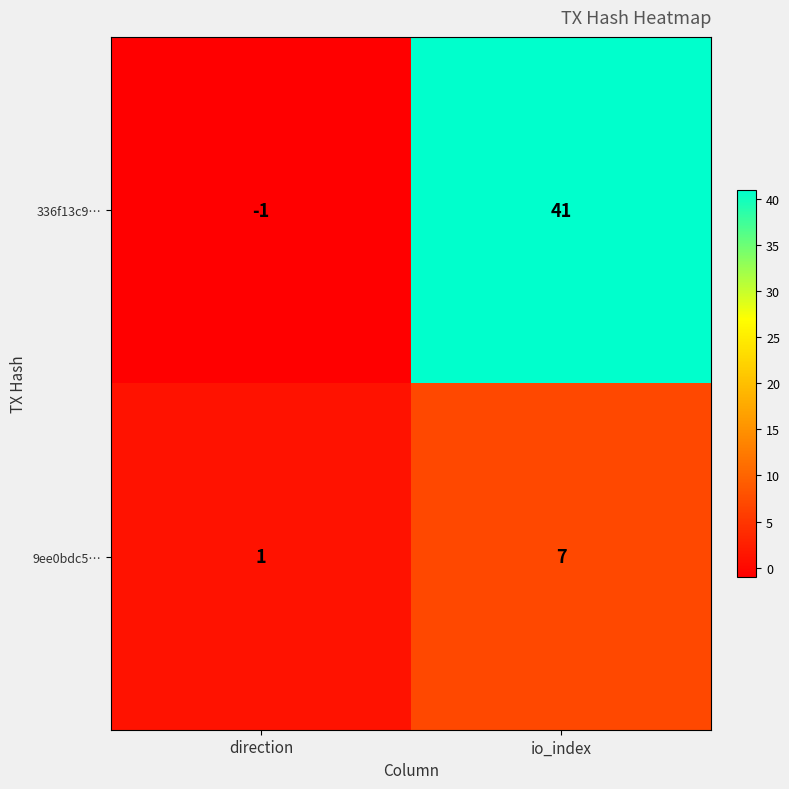

What is the average value of the 9ee0bdc5… series?

4